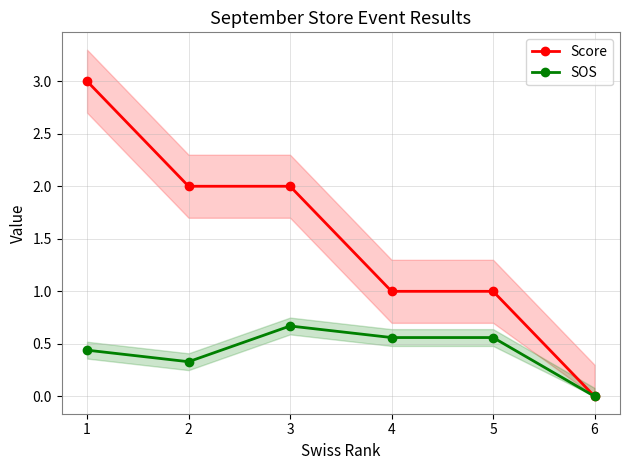

True or false: SOS and Score cross at least once.

False